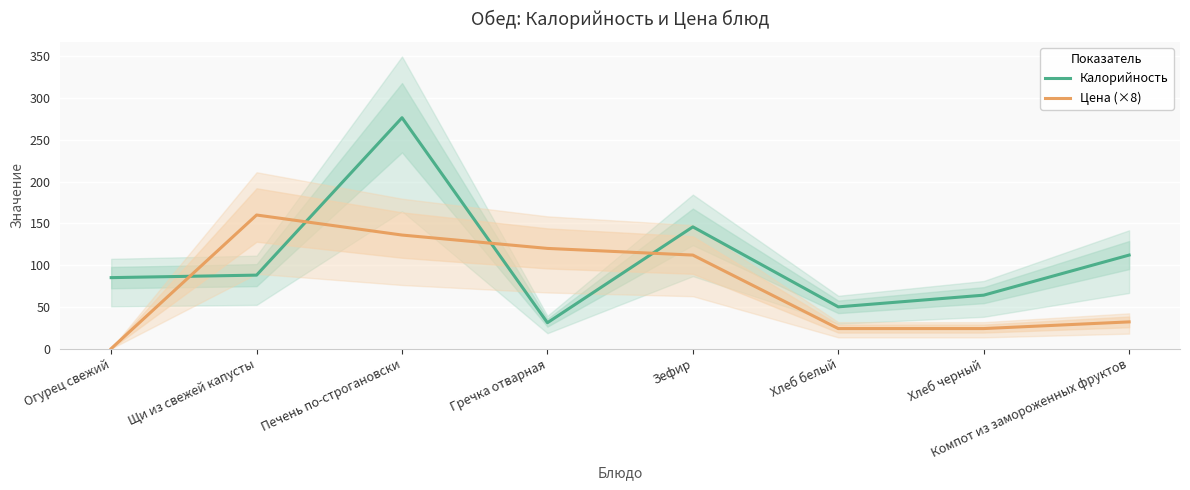

Reading right to left, list all the values displayed in this chart.

Калорийность: Компот из замороженных фруктов=112.0	Хлеб черный=64.0	Хлеб белый=50.0	Зефир=145.8	Гречка отварная=31.0	Печень по-строгановски=276.5	Щи из свежей капусты=88.0	Огурец свежий=85.0
Цена (×8): Компот из замороженных фруктов=32.0	Хлеб черный=24.0	Хлеб белый=24.0	Зефир=112.0	Гречка отварная=120.0	Печень по-строгановски=136.0	Щи из свежей капусты=160.0	Огурец свежий=0.0